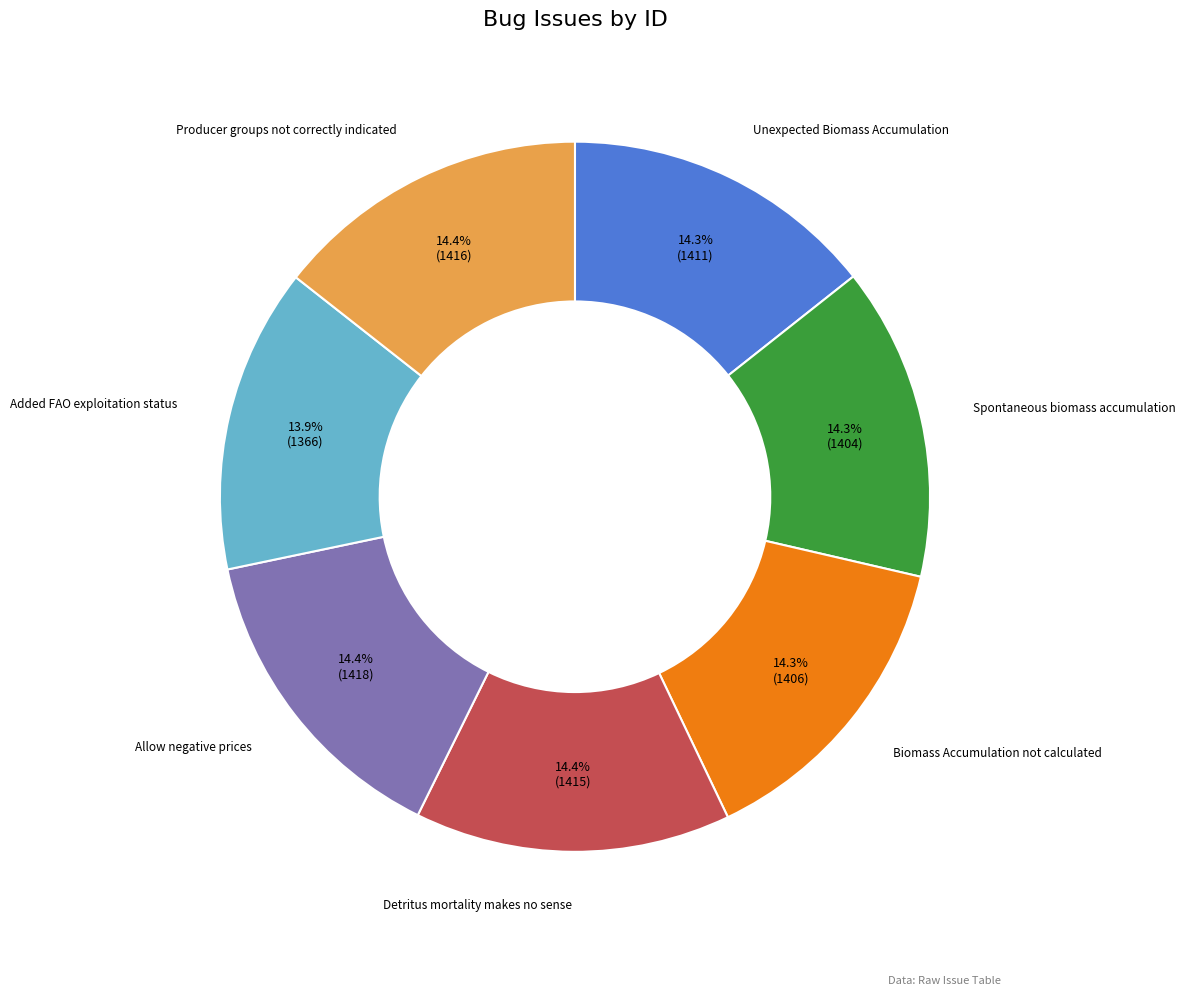

Is there any slice that represents more than half of the pie?

No